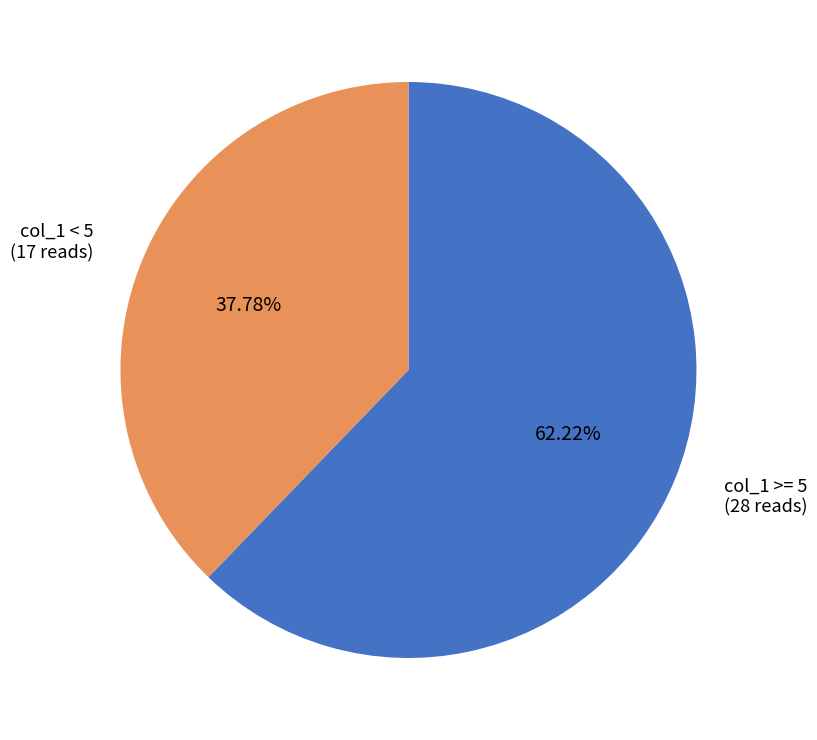

Combined, do col_1 < 5 and col_1 >= 5 account for over 50%?

Yes